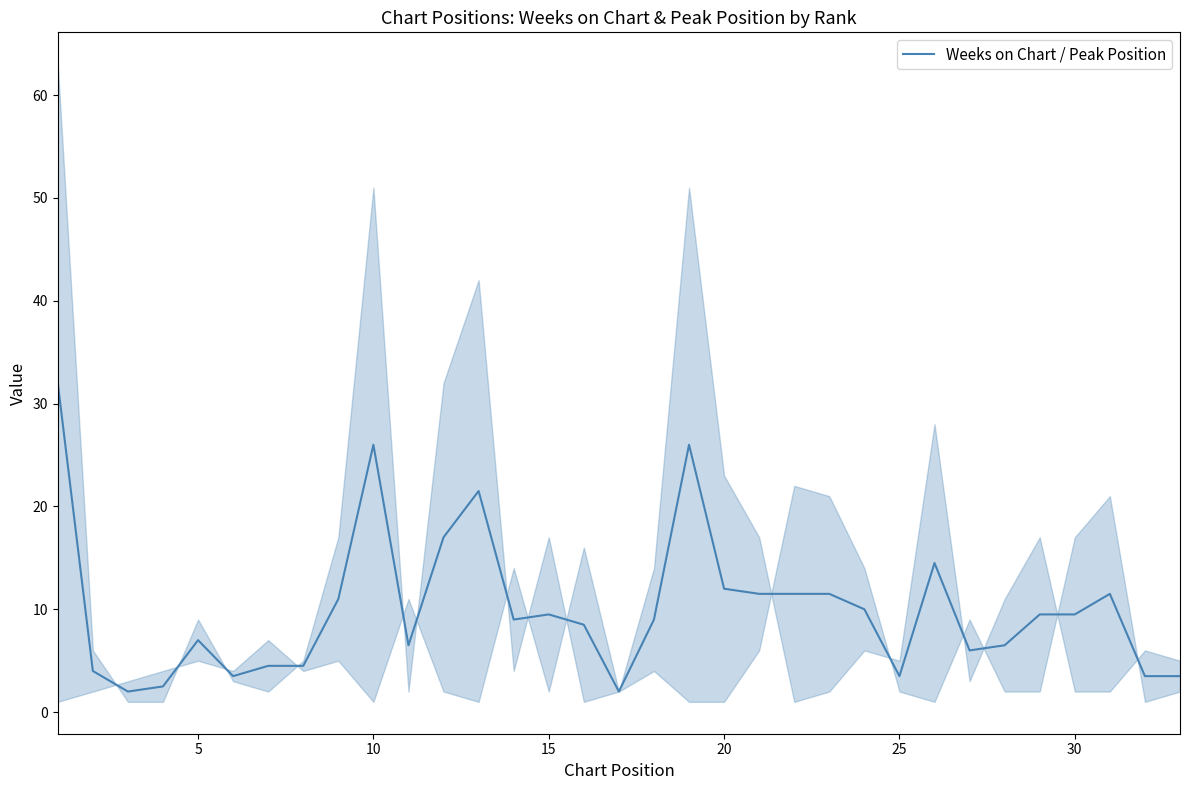

True or false: there are more than 1 points higher than both neighbors.

True